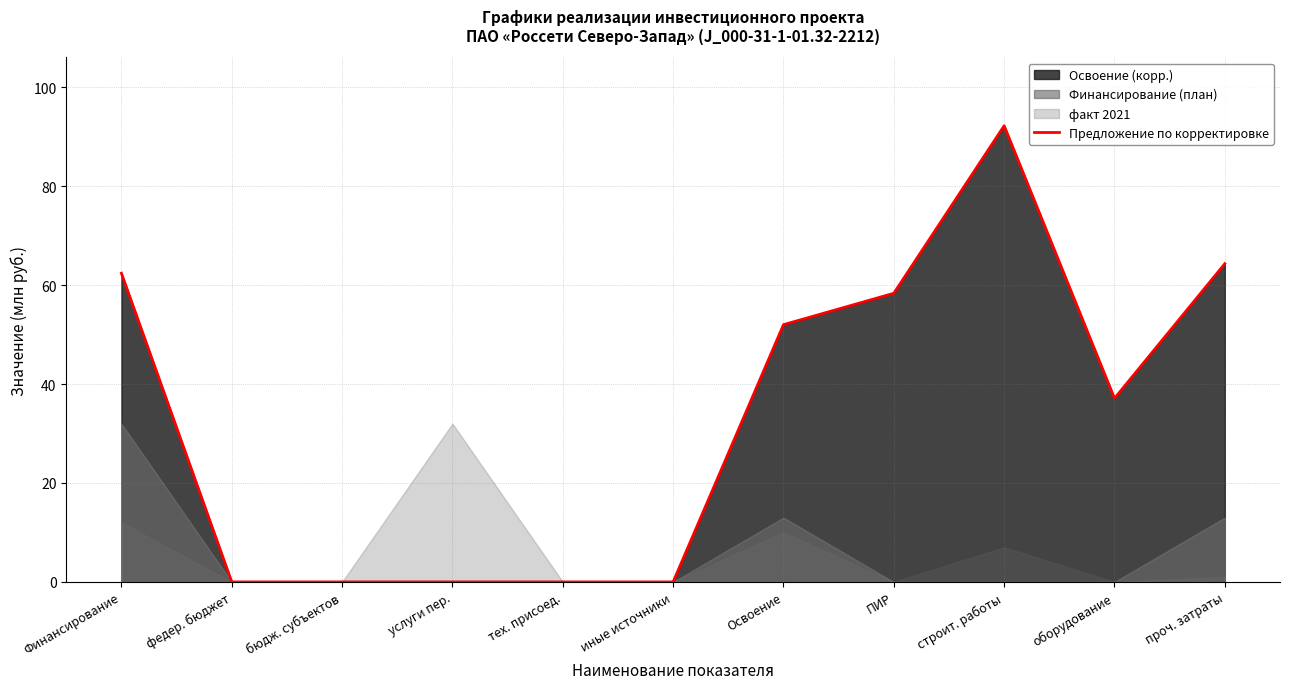

Reading left to right, extract all data points from this chart.

Финансирование=62.4	федер. бюджет=0.0	бюдж. субъектов=0.0	услуги пер.=0.0	тех. присоед.=0.0	иные источники=0.0	Освоение=52.0	ПИР=58.4	строит. работы=92.2	оборудование=37.1	проч. затраты=64.3